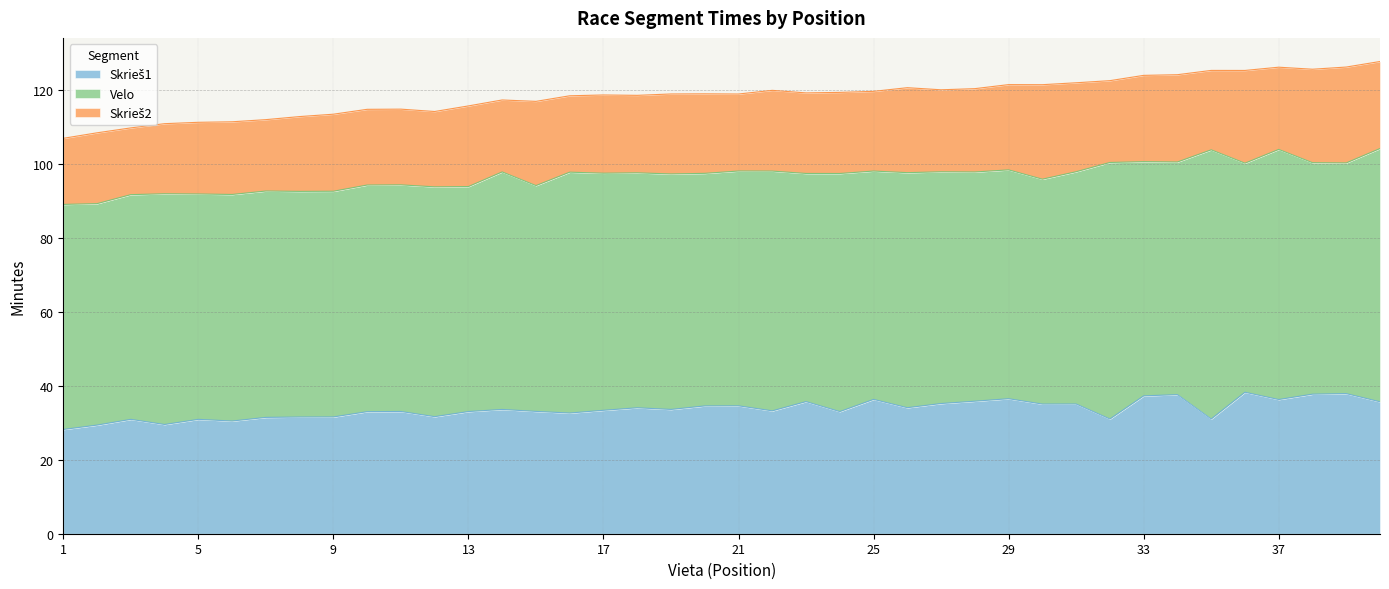

True or false: Skrieš1 has more than 1 points higher than both neighbors.

True